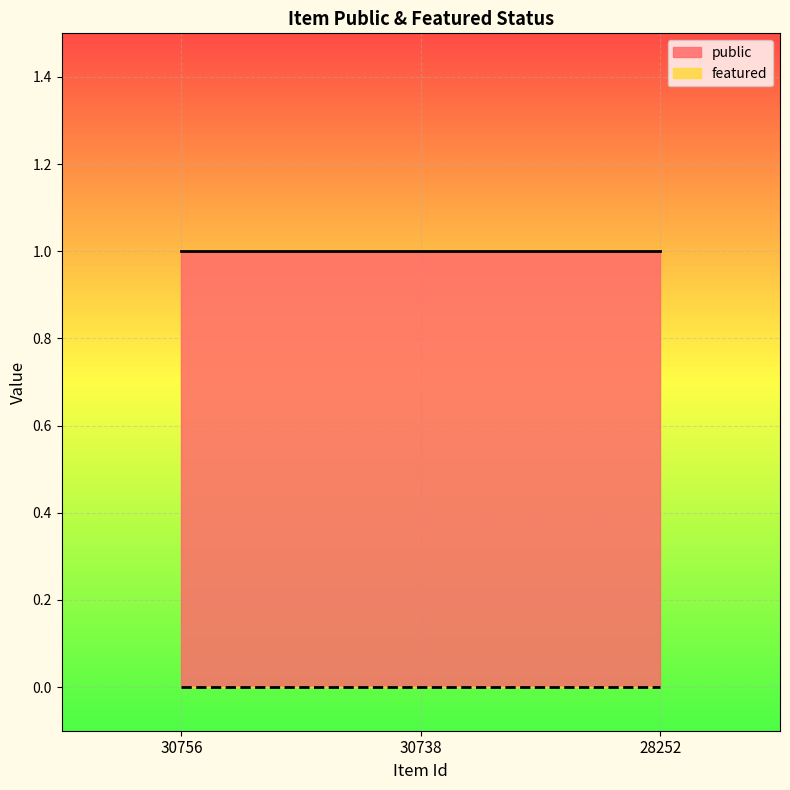

What are all the series names shown in the legend?

public, featured